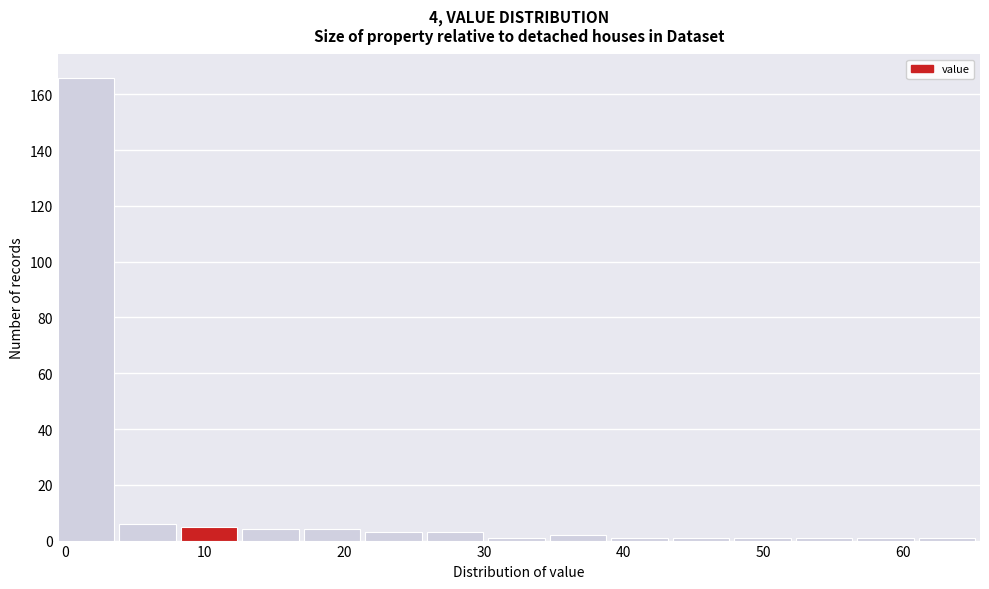

Which range on the x-axis has the tallest bar?

-0.5 to 3.9